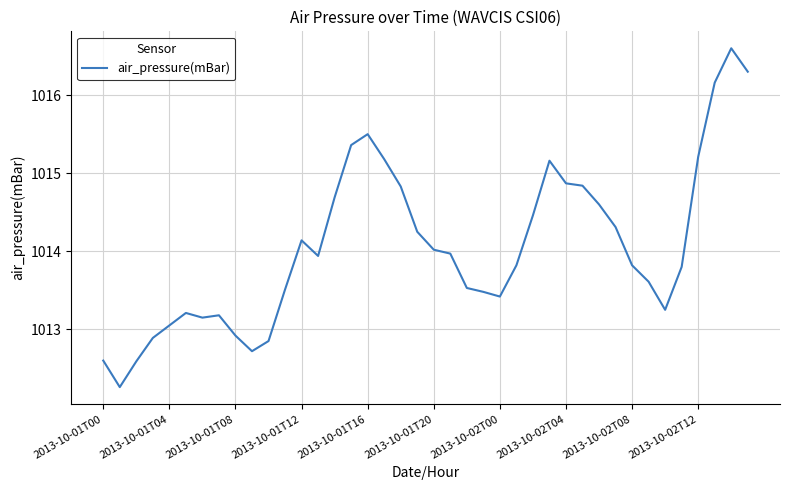

What is the difference between the maximum and minimum values?

4.3